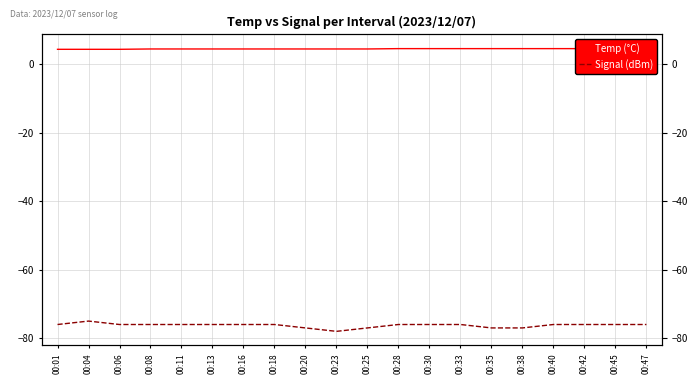

True or false: Signal (dBm) and Temp (°C) intersect in this chart.

False